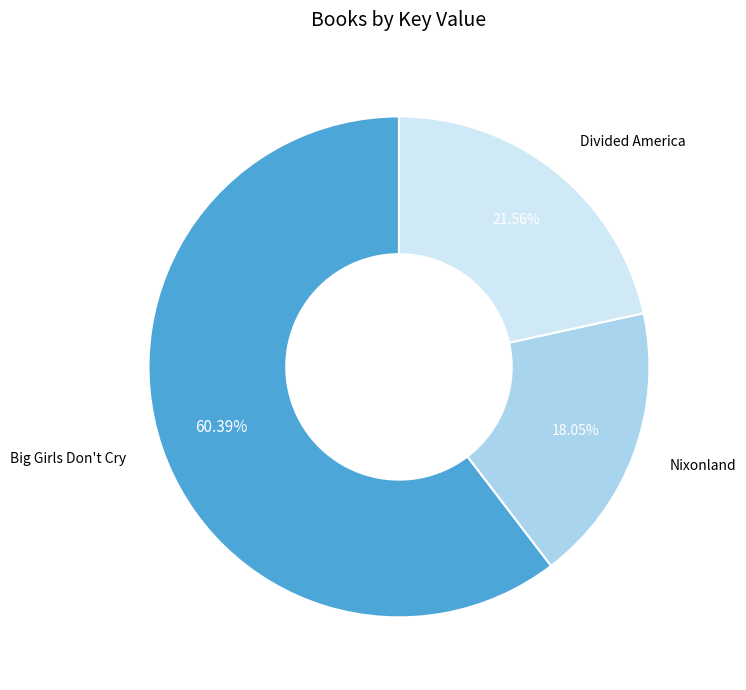

Do Big Girls Don't Cry and Nixonland together represent more than half of the pie?

Yes